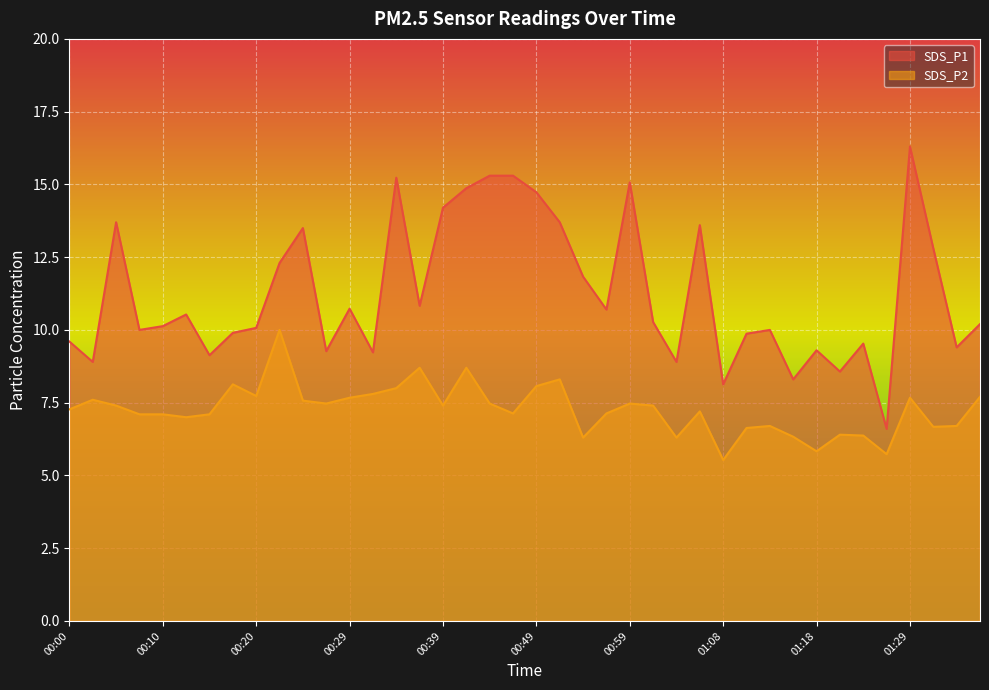

True or false: SDS_P2 has a value of 10.1 at 00:46.

False